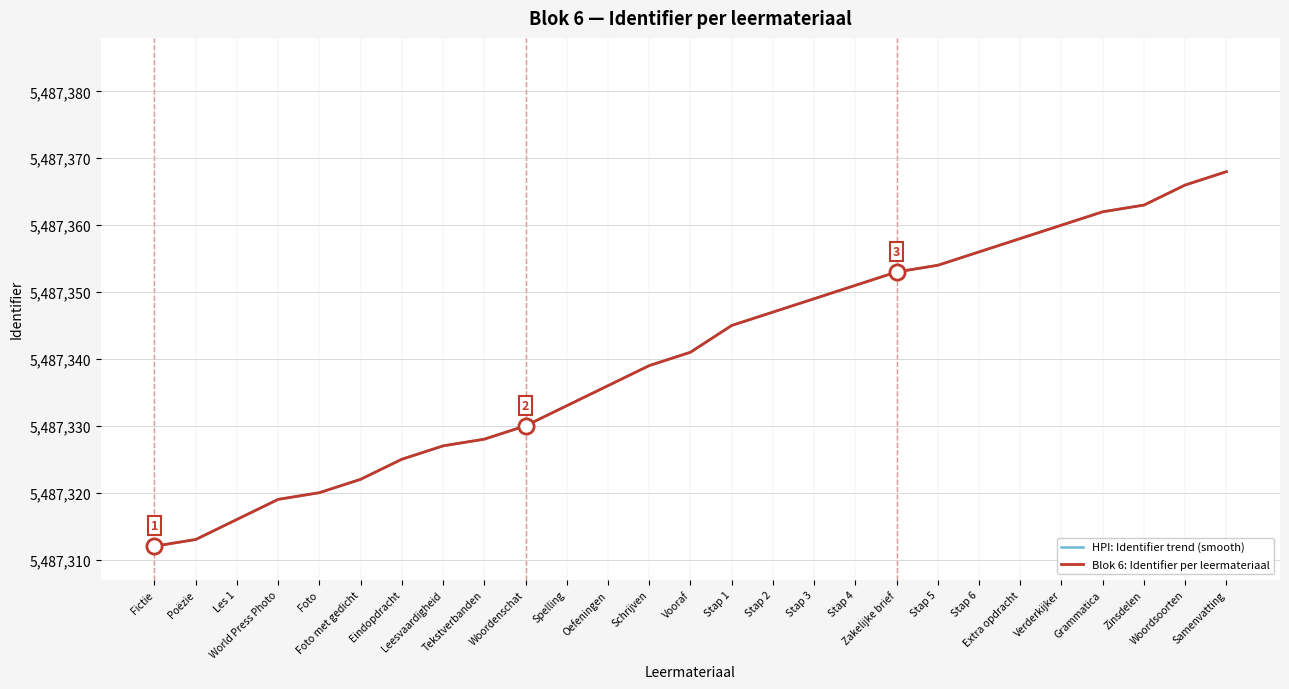

Is the value of Blok 6: Identifier per leermateriaal at Stap 2 greater than the value of HPI: Identifier trend (smooth) at Schrijven?

Yes